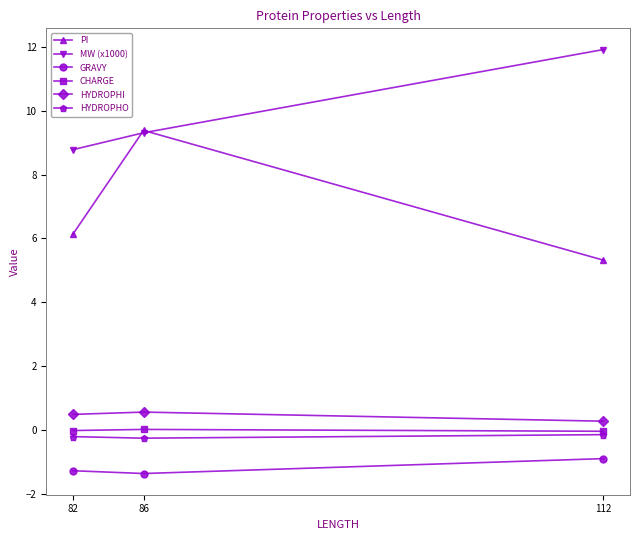

At 82, list the series in order from largest to smallest.

MW (x1000), PI, HYDROPHI, CHARGE, HYDROPHO, GRAVY